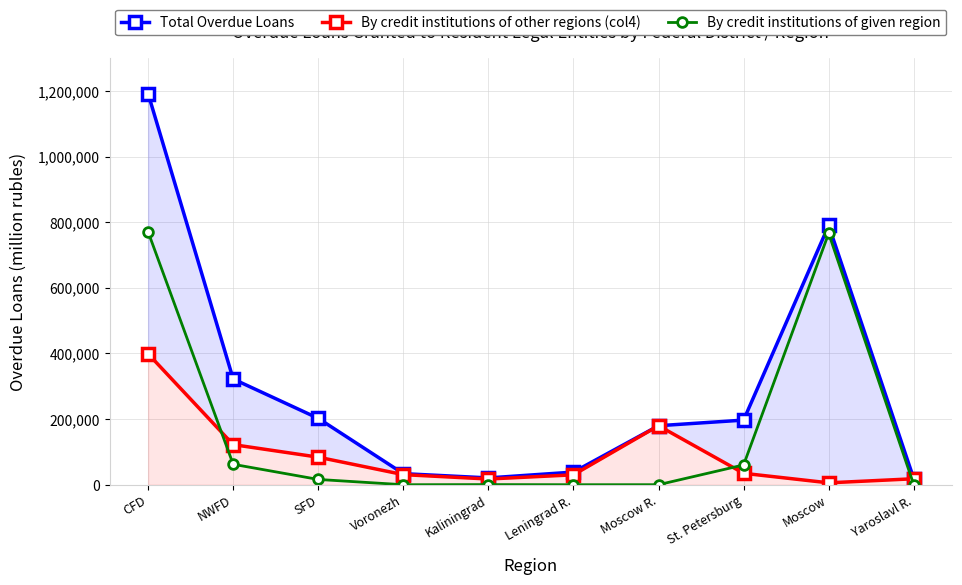

What is the difference between the By credit institutions of given region values at Yaroslavl R. and NWFD?

62157